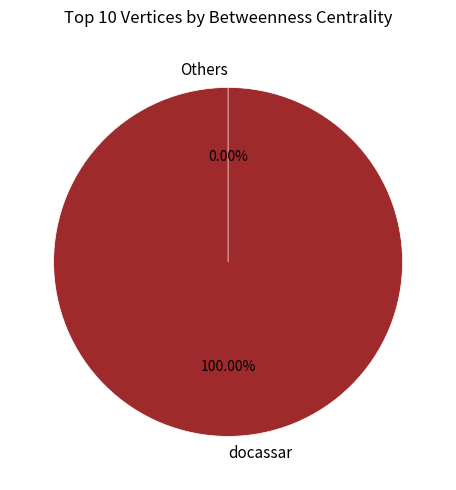

What is the majority slice?

docassar